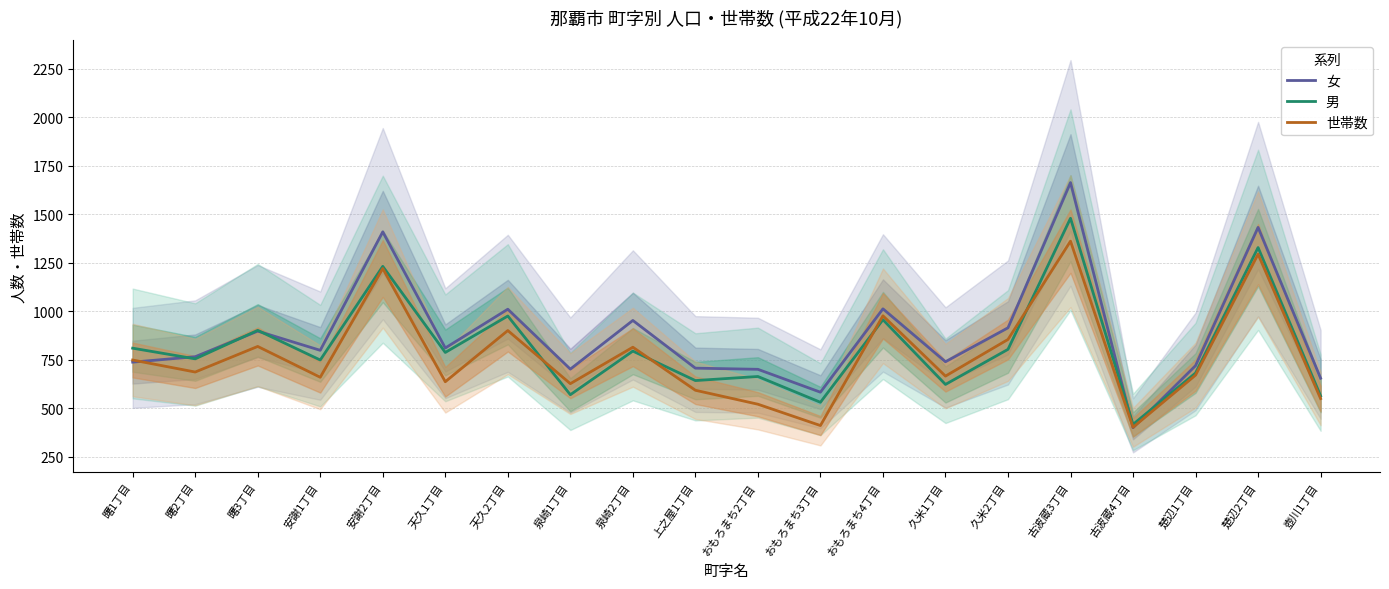

The 世帯数 series shows 545 at おもろまち3丁目. True or false?

False